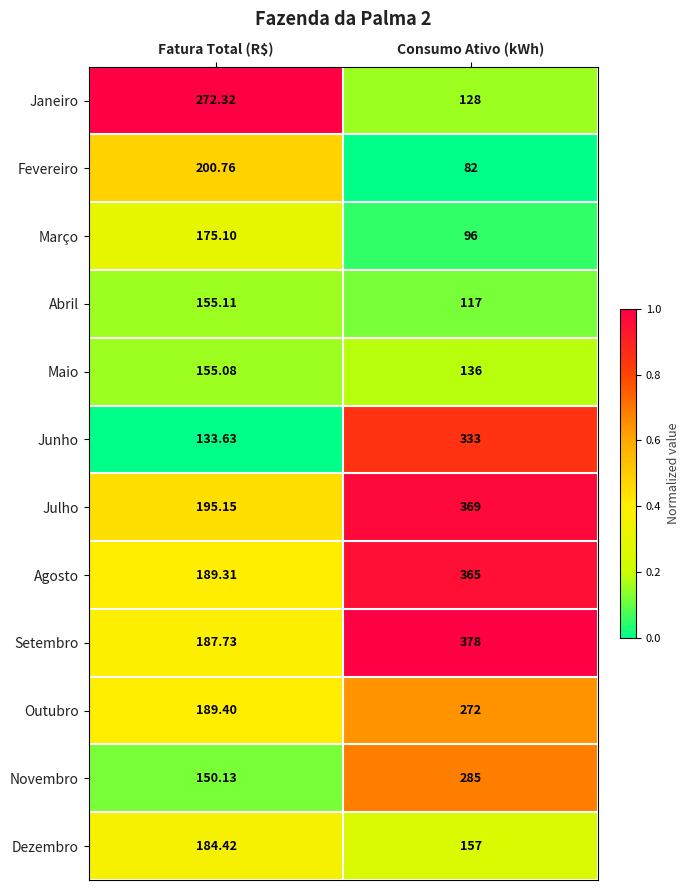

List the labels in order of Julho value, largest first.

Consumo Ativo (kWh), Fatura Total (R$)